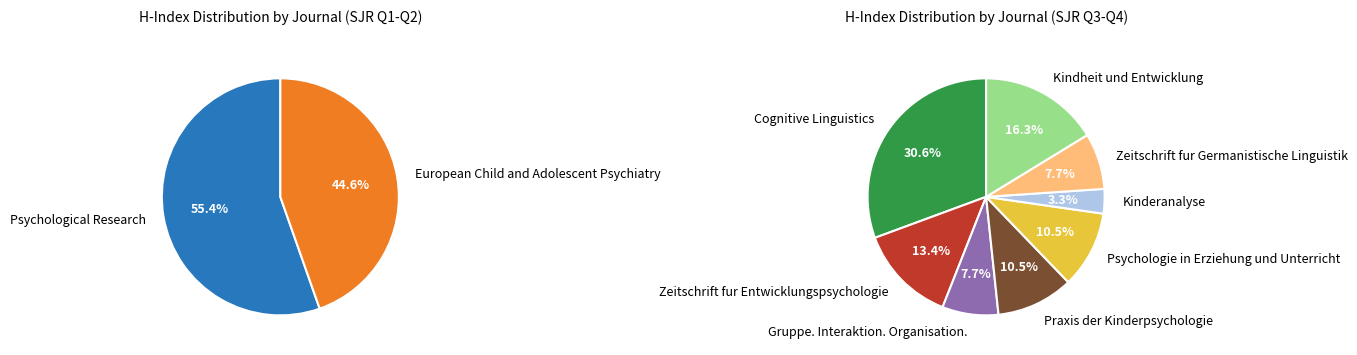

What is the change in value from Psychological Research to Kindheit und Entwicklung?

-110